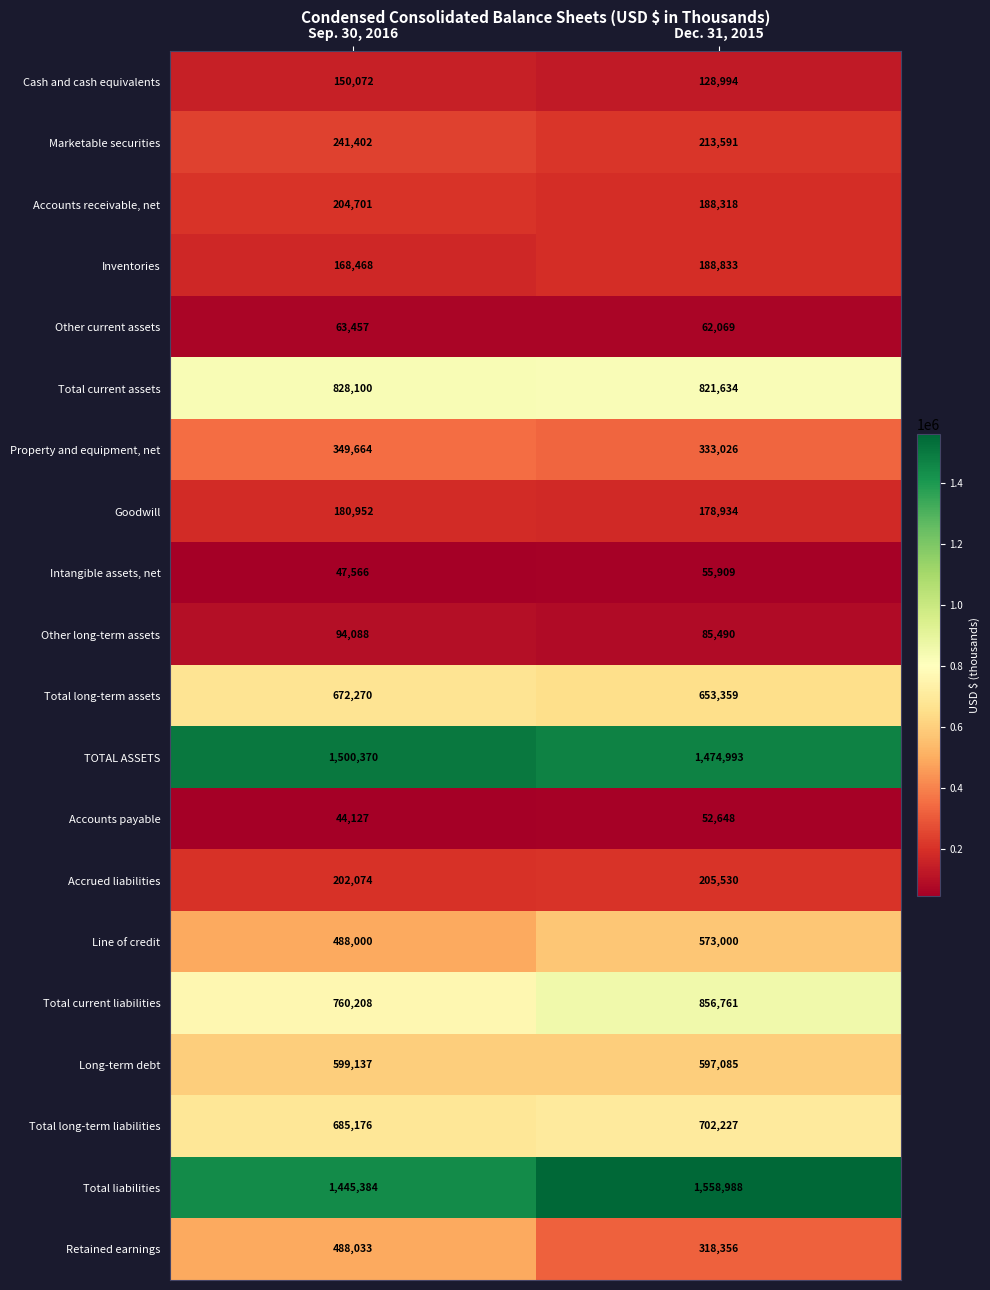

Between Sep. 30, 2016 and Dec. 31, 2015, which series saw the biggest shift?

Retained earnings